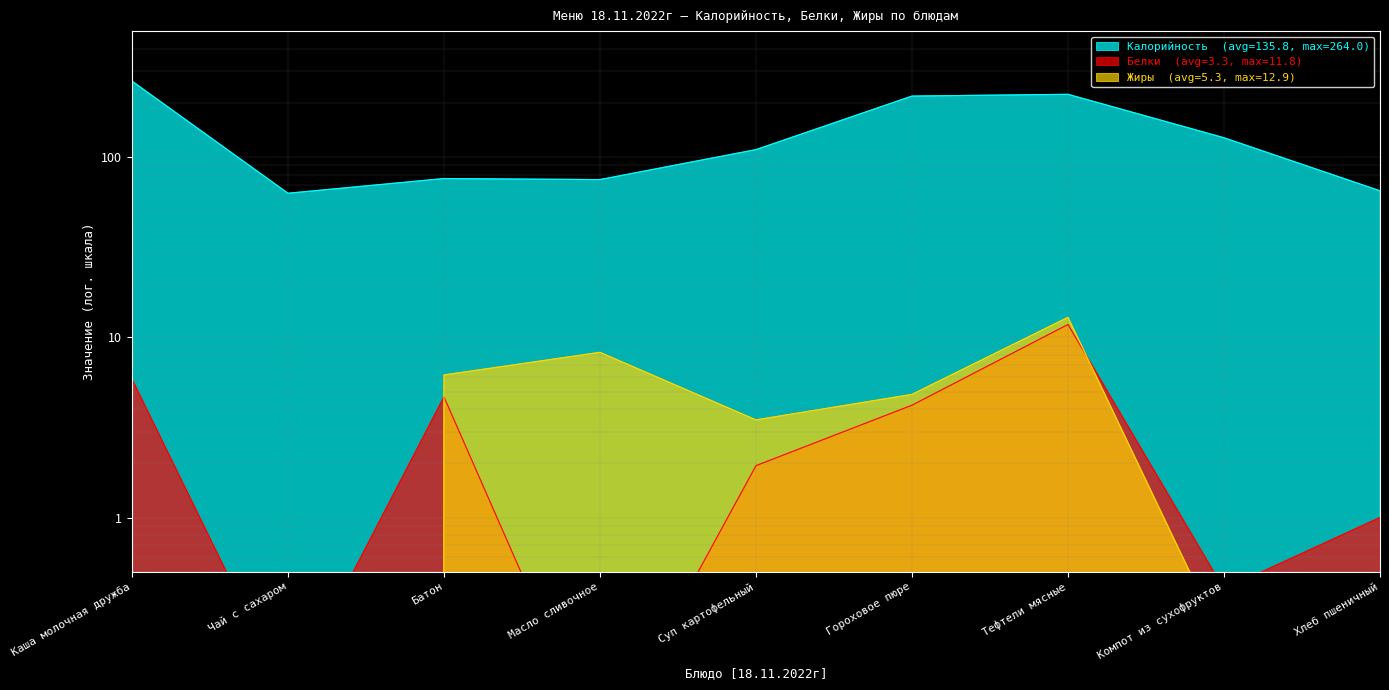

List the series in order of their peak value, highest first.

Калорийность, Жиры, Белки